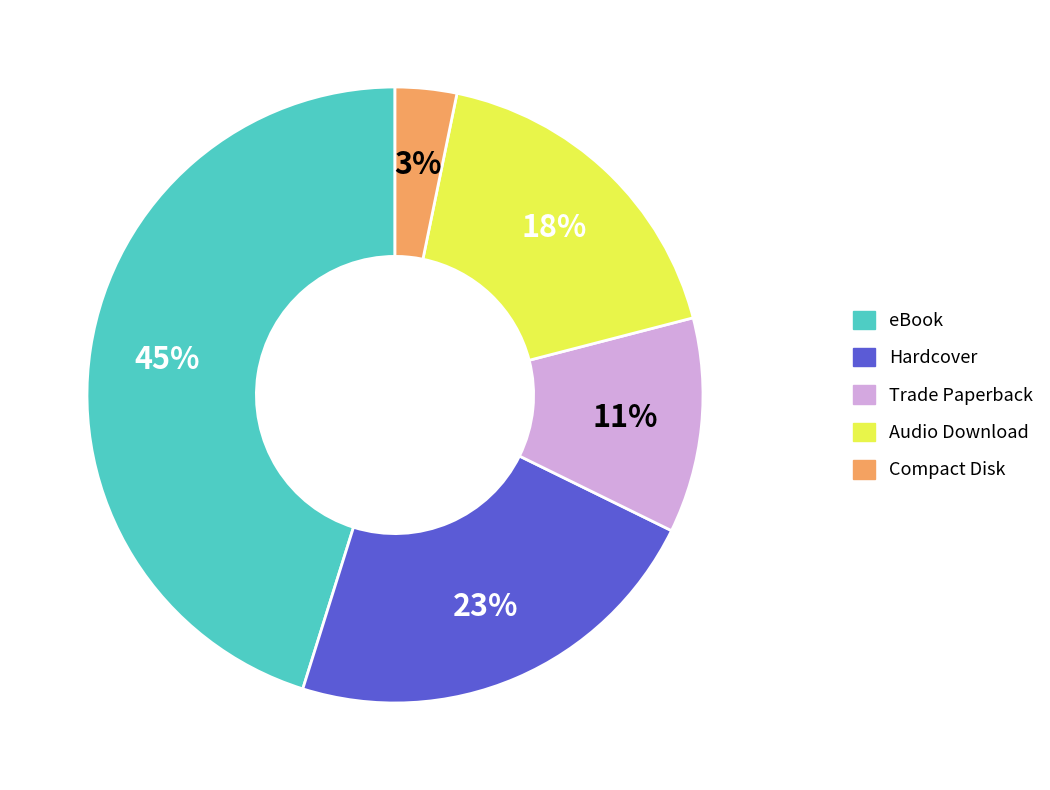

How many slices are in this pie chart?

5